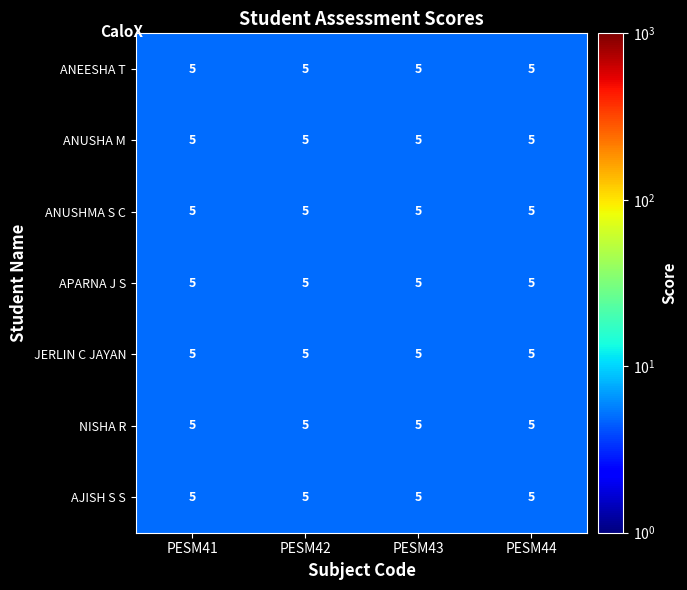

Reading left to right, list all the values displayed in this chart.

ANEESHA T: PESM41=5.0	PESM42=5.0	PESM43=5.0	PESM44=5.0
ANUSHA M: PESM41=5.0	PESM42=5.0	PESM43=5.0	PESM44=5.0
ANUSHMA S C: PESM41=5.0	PESM42=5.0	PESM43=5.0	PESM44=5.0
APARNA J S: PESM41=5.0	PESM42=5.0	PESM43=5.0	PESM44=5.0
JERLIN C JAYAN: PESM41=5.0	PESM42=5.0	PESM43=5.0	PESM44=5.0
NISHA R: PESM41=5.0	PESM42=5.0	PESM43=5.0	PESM44=5.0
AJISH S S: PESM41=5.0	PESM42=5.0	PESM43=5.0	PESM44=5.0